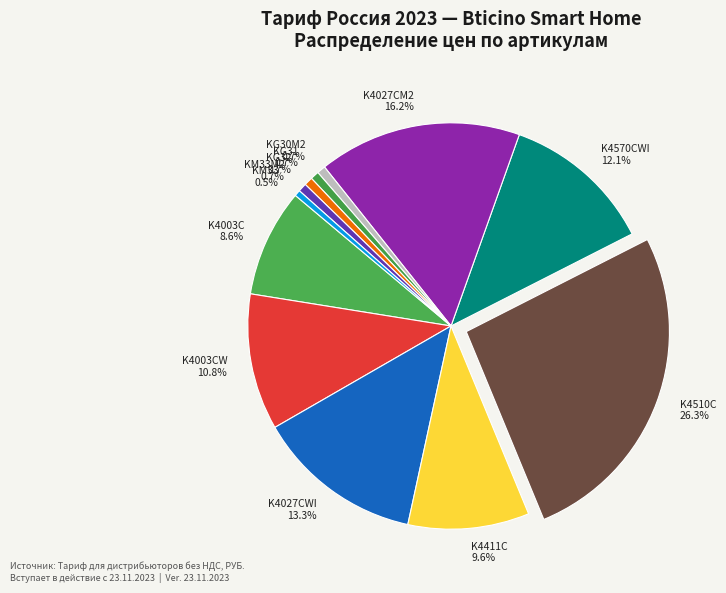

Is K4510C the majority of the pie?

No